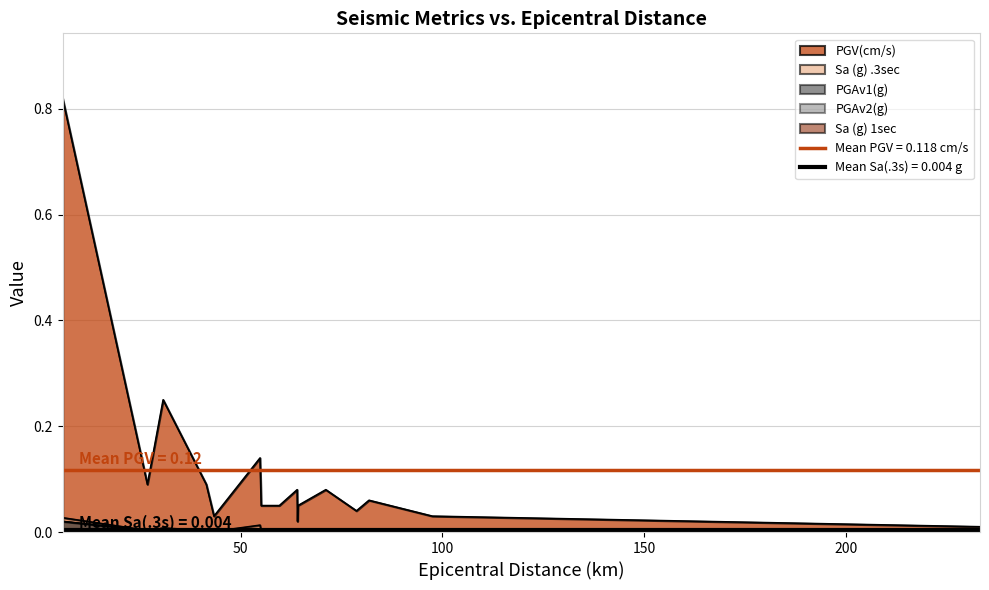

Where is the first local maximum for PGAv2(g)?

30.8